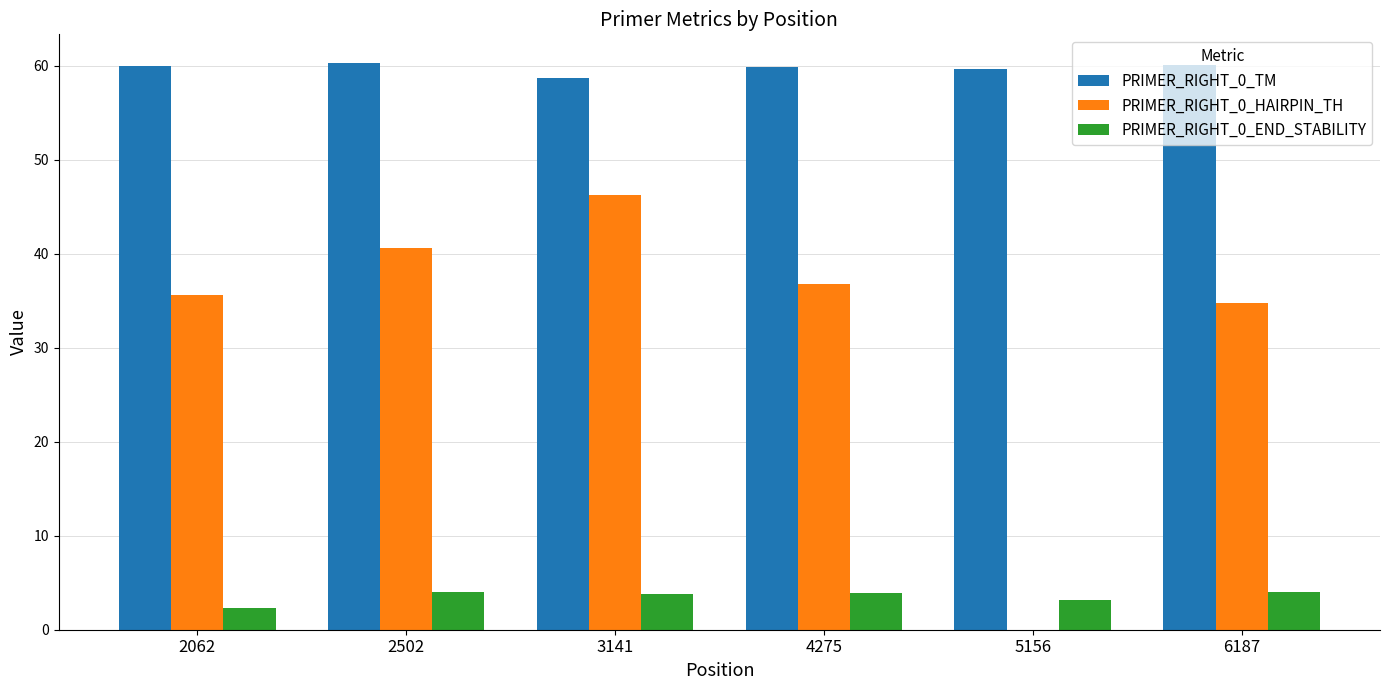

Which series has the largest total across all categories?

PRIMER_RIGHT_0_TM